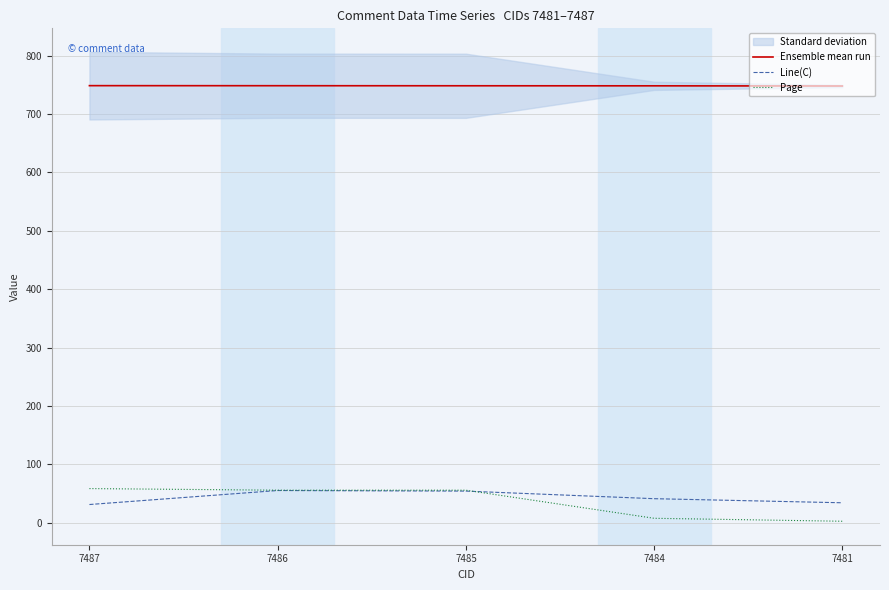

Which series has the largest range (max minus min)?

Page